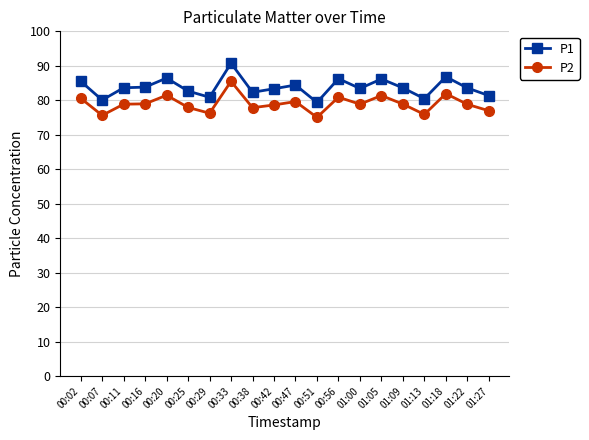

What value does the P2 series have at 01:27?

77.0